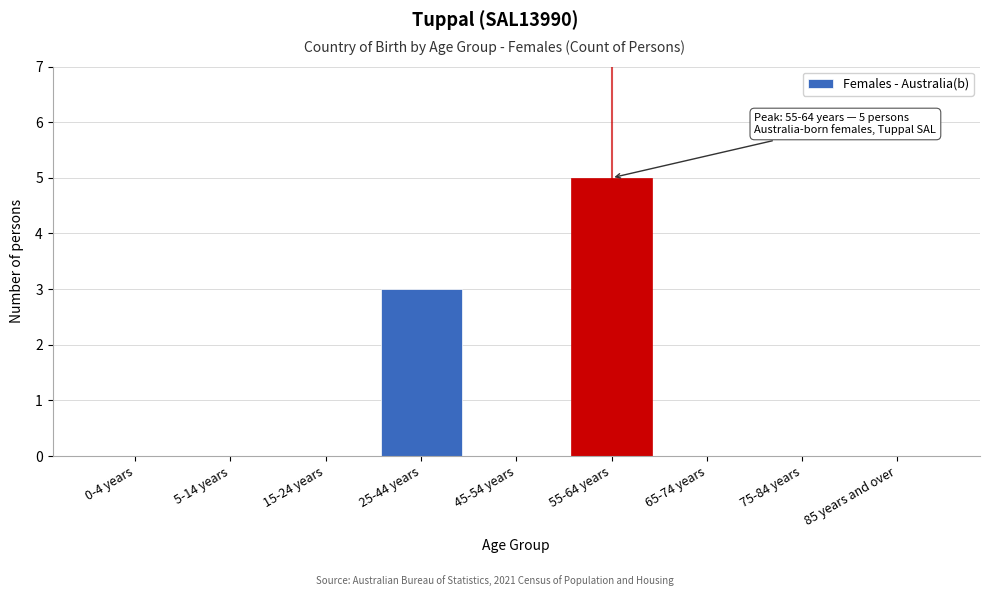

Reading right to left, transcribe all the data shown in this chart.

85 years and over=0	75-84 years=0	65-74 years=0	55-64 years=5	45-54 years=0	25-44 years=3	15-24 years=0	5-14 years=0	0-4 years=0